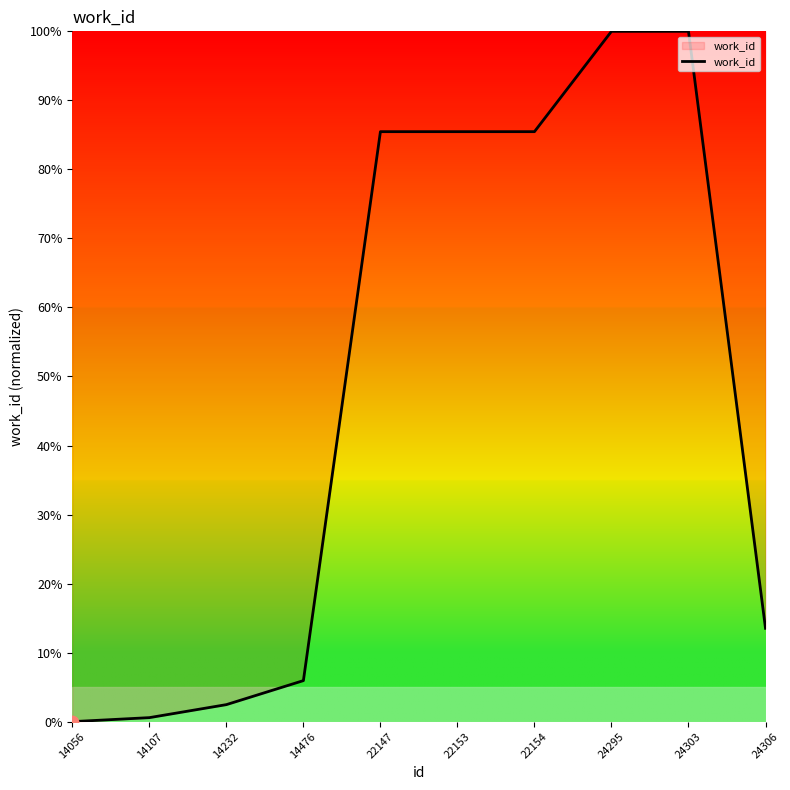

What is the change in value from 14107 to 24303?

+99.4